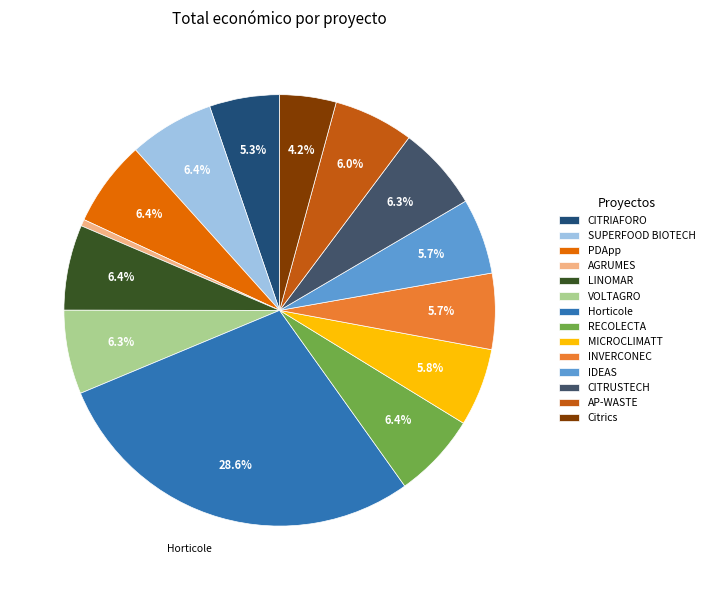

Is it true that INVERCONEC is 1% of the pie?

False